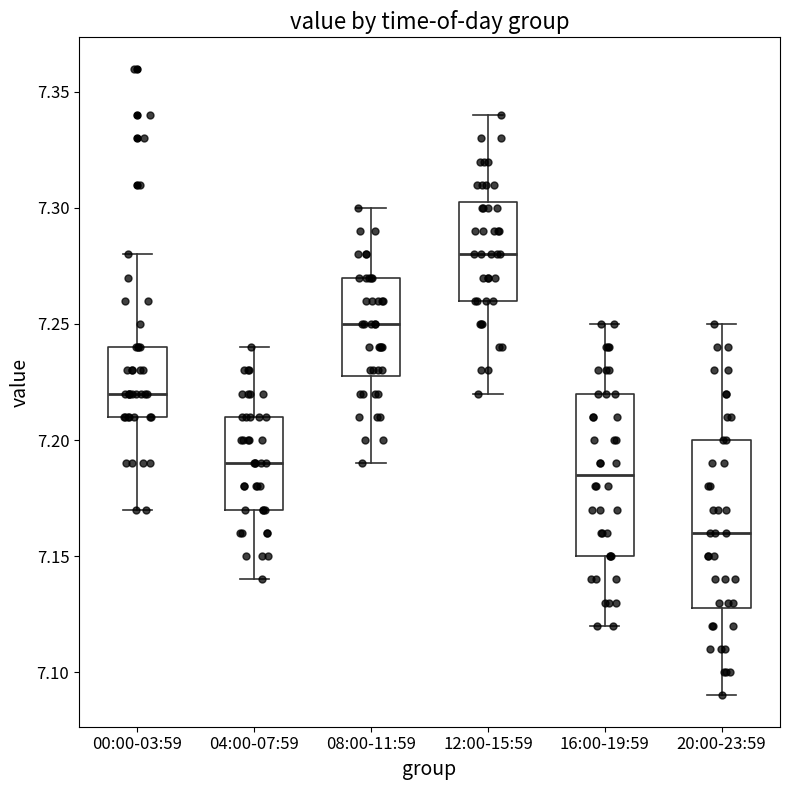

Which box's median line is the lowest?

20:00-23:59